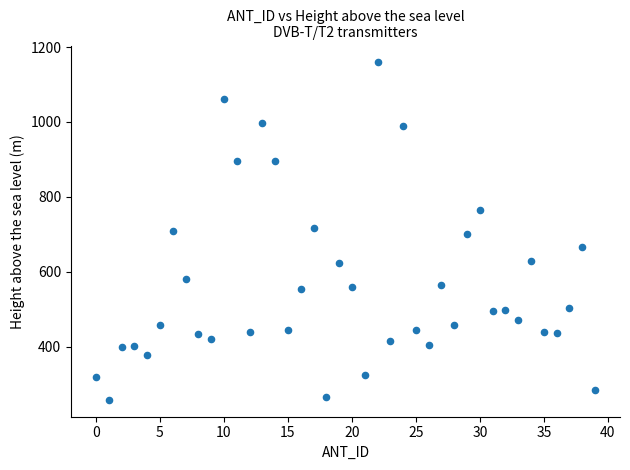

What is the range of X values (max minus min)?

39